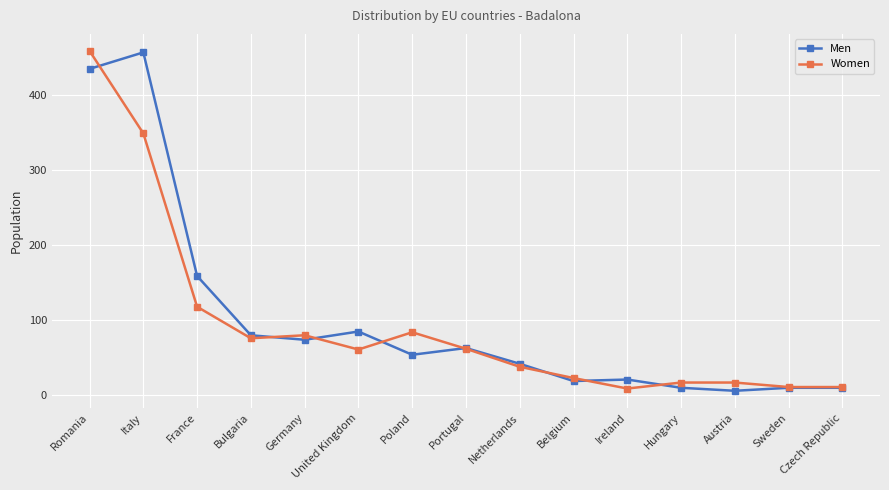

How many values in the Men series are below 54?

7